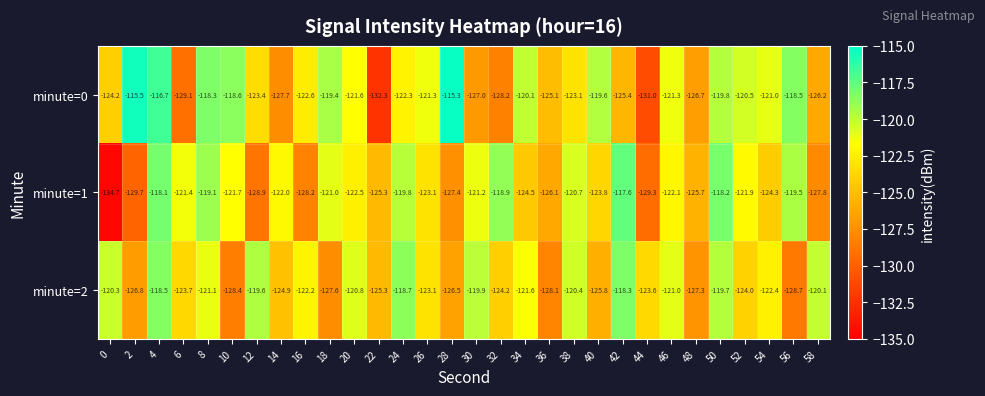

List the series in order of their peak value, highest first.

minute=0, minute=1, minute=2